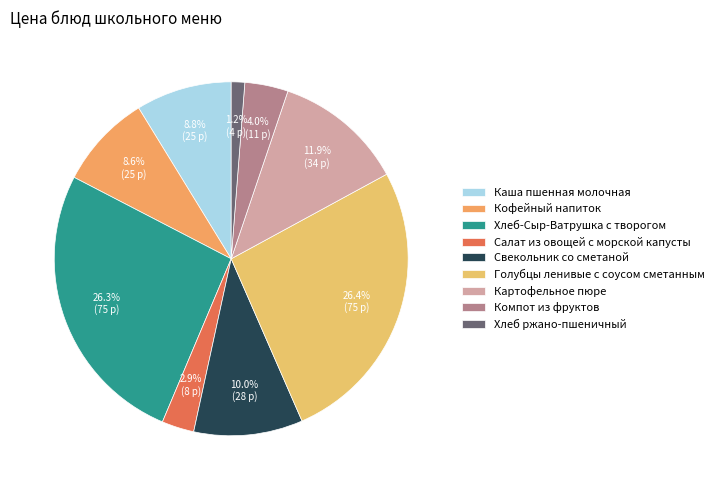

How many slices are in this pie chart?

9